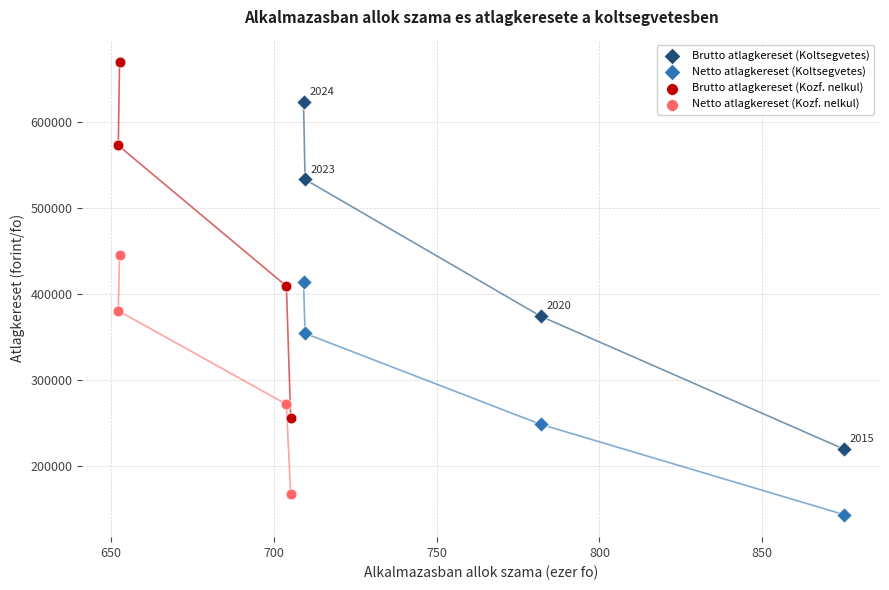

Which series reaches the maximum Y coordinate?

Brutto atlagkereset (Kozf. nelkul)